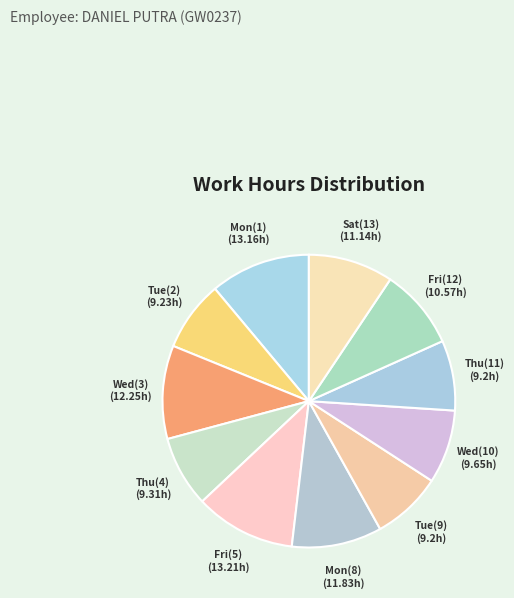

Between Wed(3) and Fri(12), which is larger?

Wed(3)